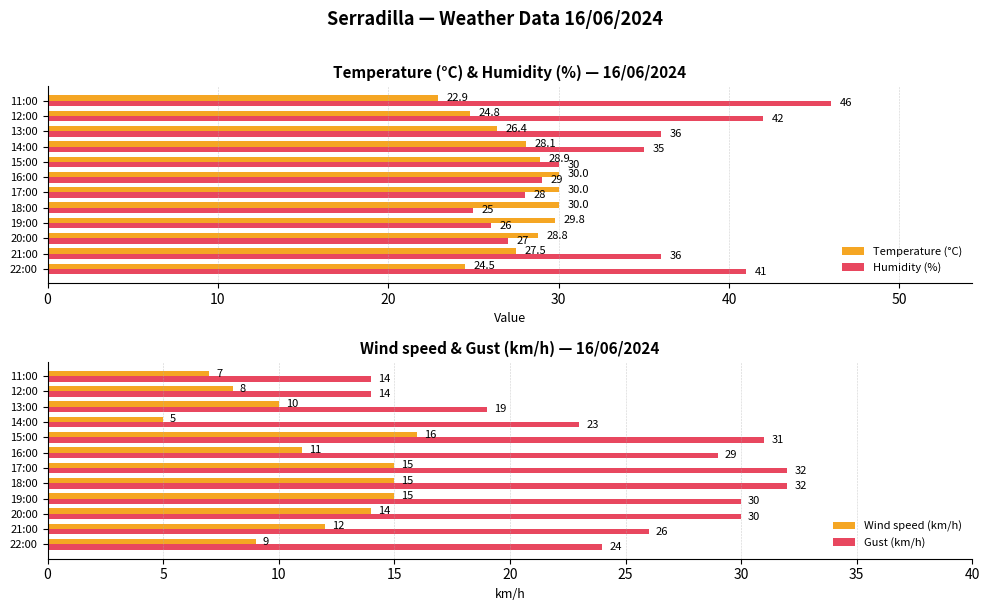

Which category has the highest value in the Humidity (%) series?

11:00